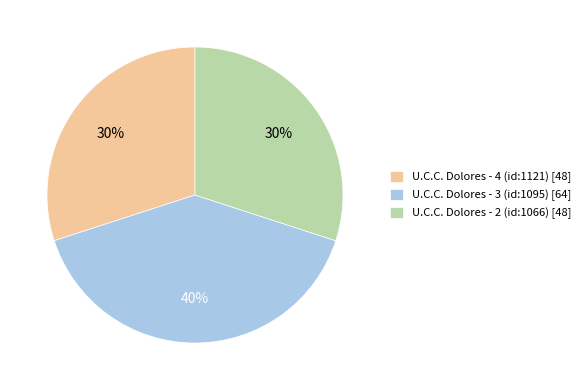

Is the sum of U.C.C. Dolores - 3 (id:1095) [64] and U.C.C. Dolores - 2 (id:1066) [48] greater than half?

Yes